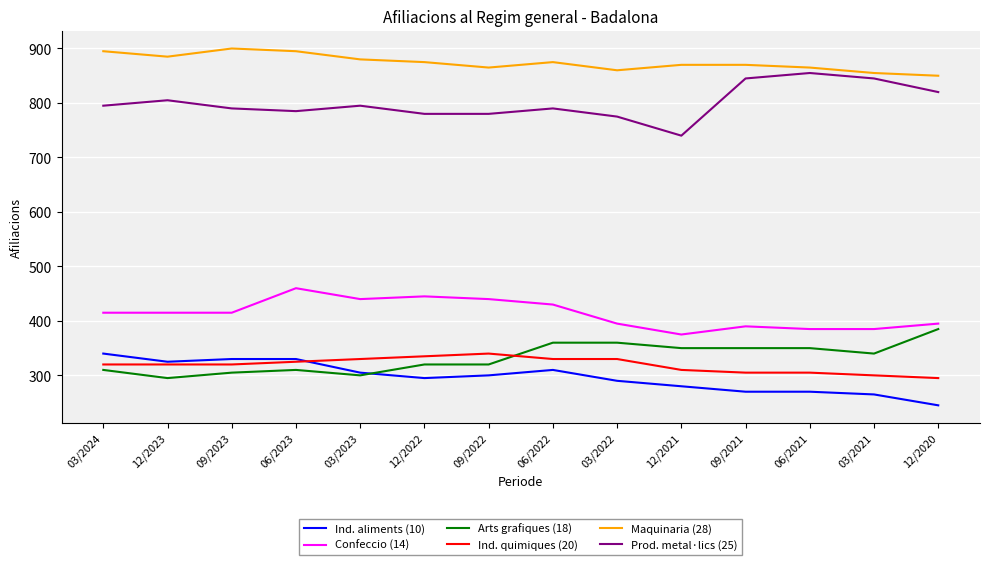

Which series has the largest range (max minus min)?

Prod. metal·lics (25)